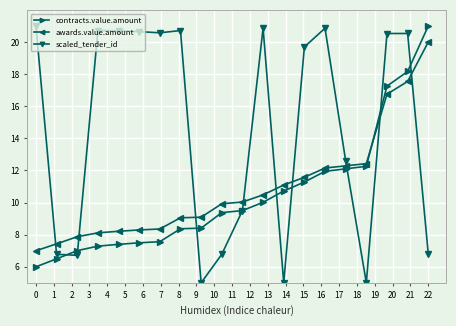

Which series has the widest spread of values?

scaled_tender_id